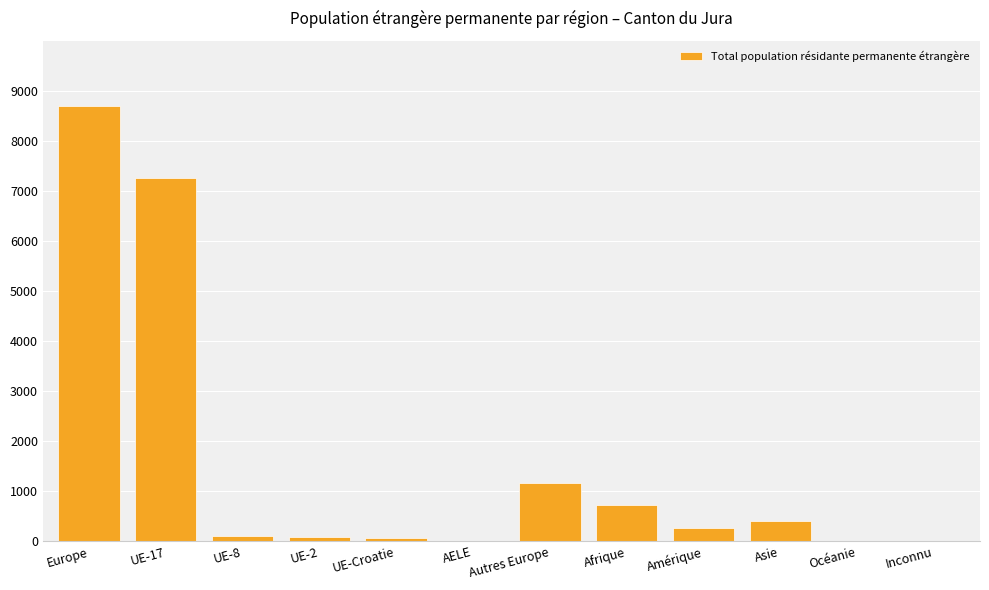

Is it true that the value at Europe is 8707?

True